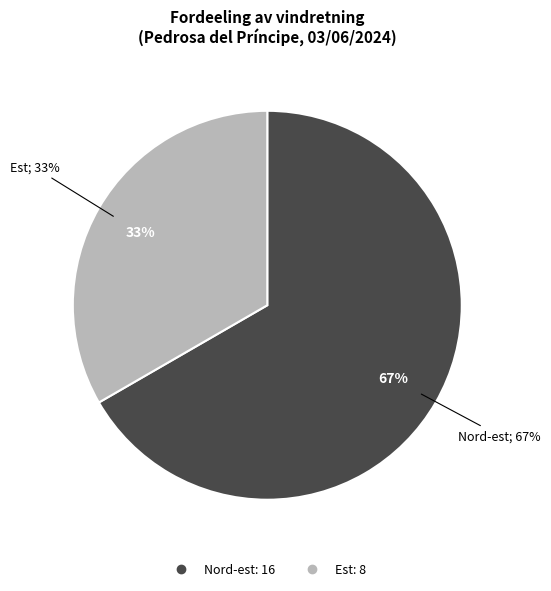

To the nearest percent, what percentage of the pie is Nord-est?

67%